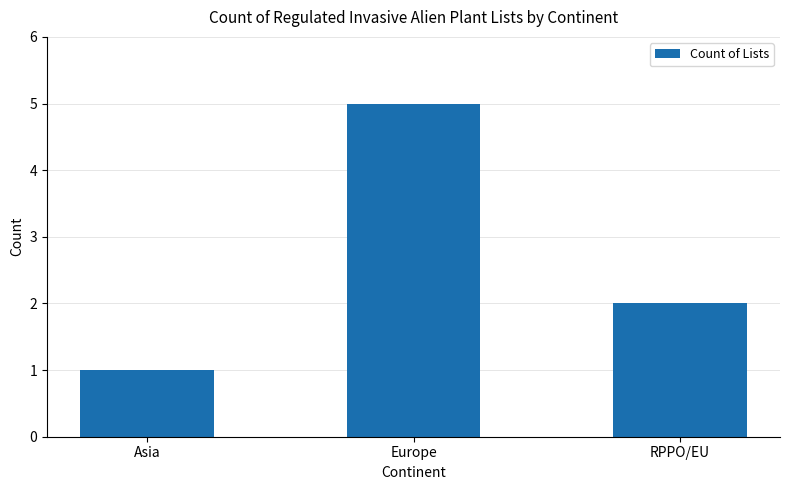

Reading left to right, extract all data points from this chart.

Asia=1	Europe=5	RPPO/EU=2